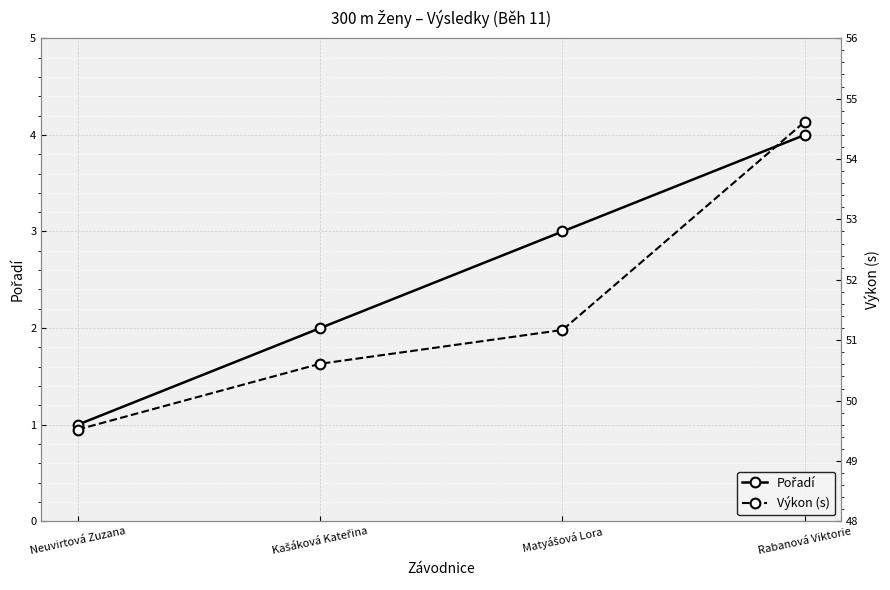

Is the value of Pořadí at Matyášová Lora greater than the value of Výkon (s) at Neuvirtová Zuzana?

No